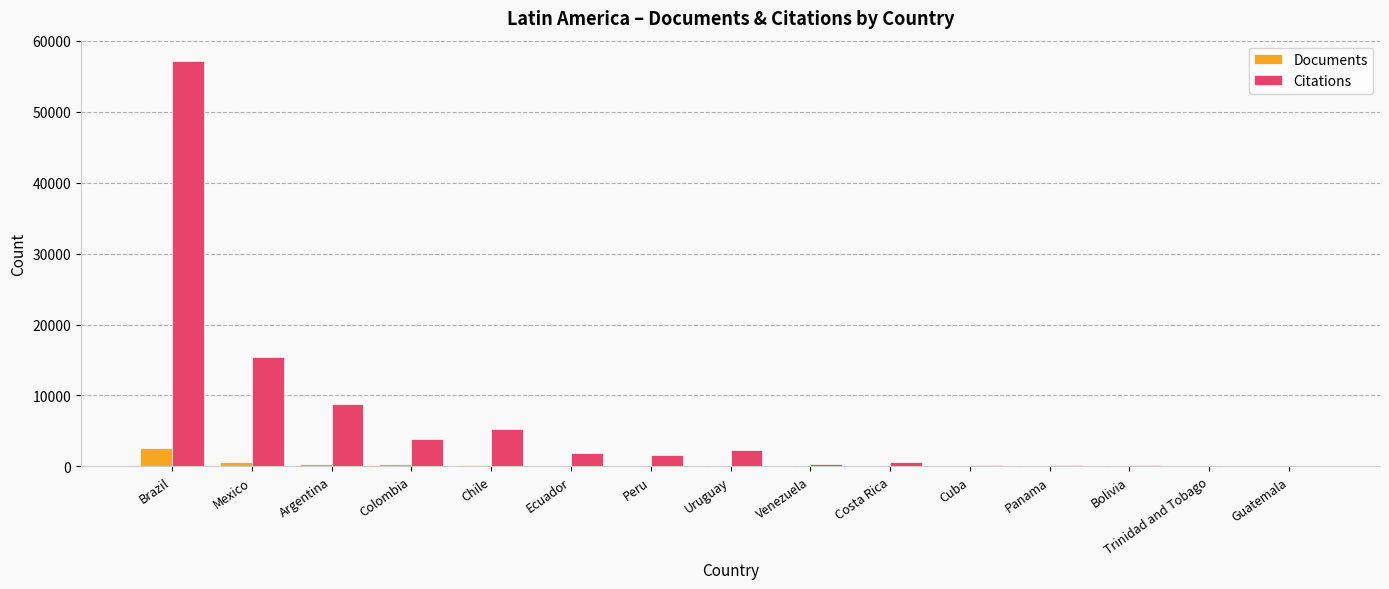

What is the sum of all Citations values?

97767